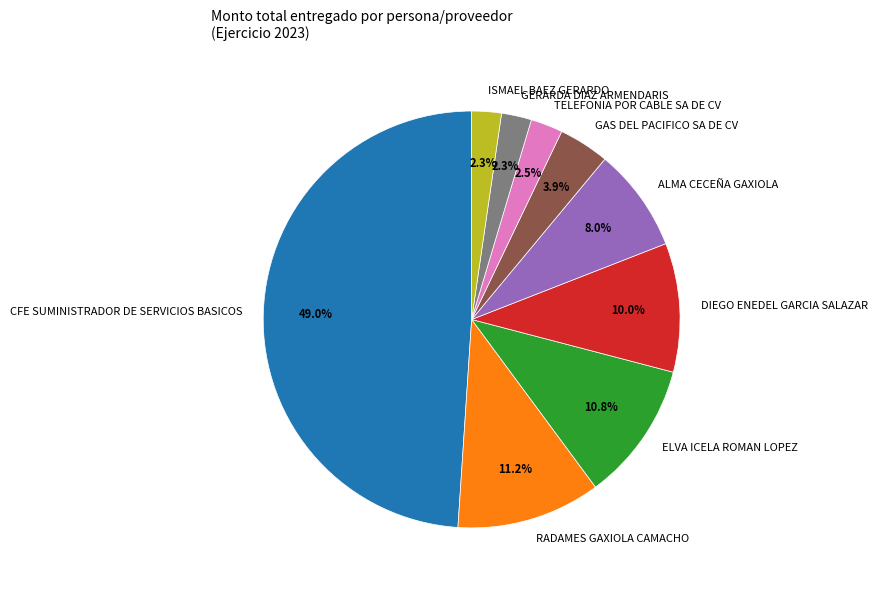

What is the largest slice in the pie chart?

CFE SUMINISTRADOR DE SERVICIOS BASICOS